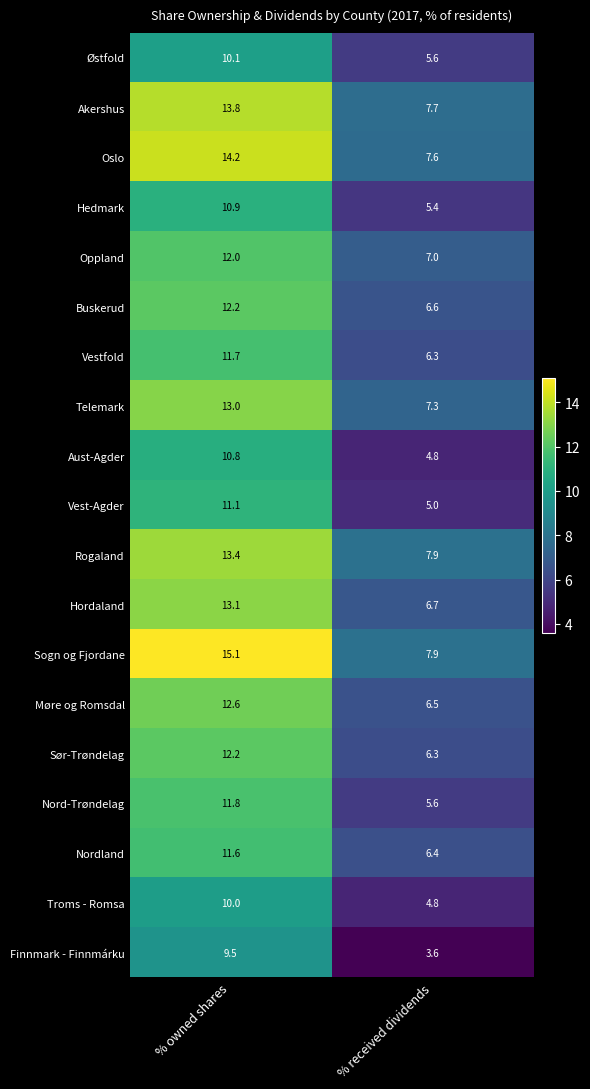

Read the Oslo value at % owned shares.

14.2